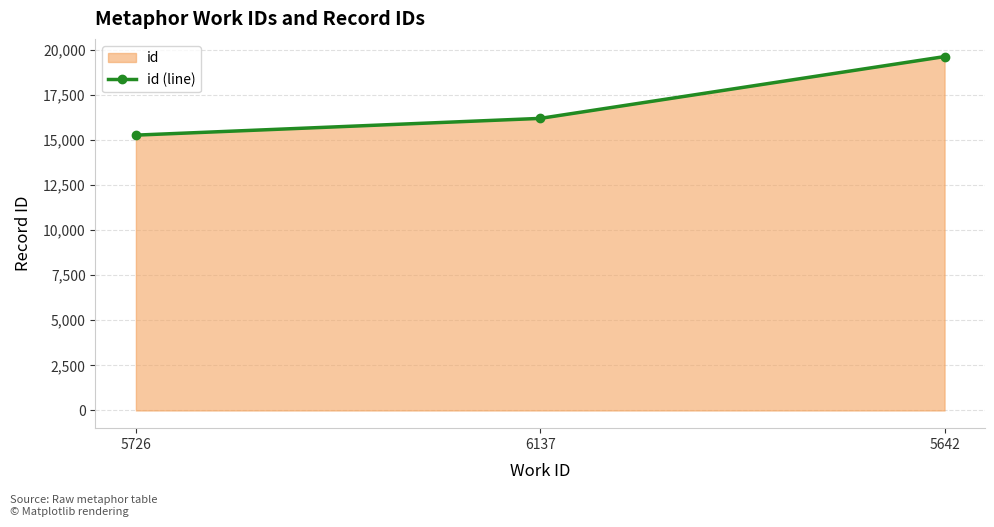

Is it true that the value at 6137 is 16190?

True